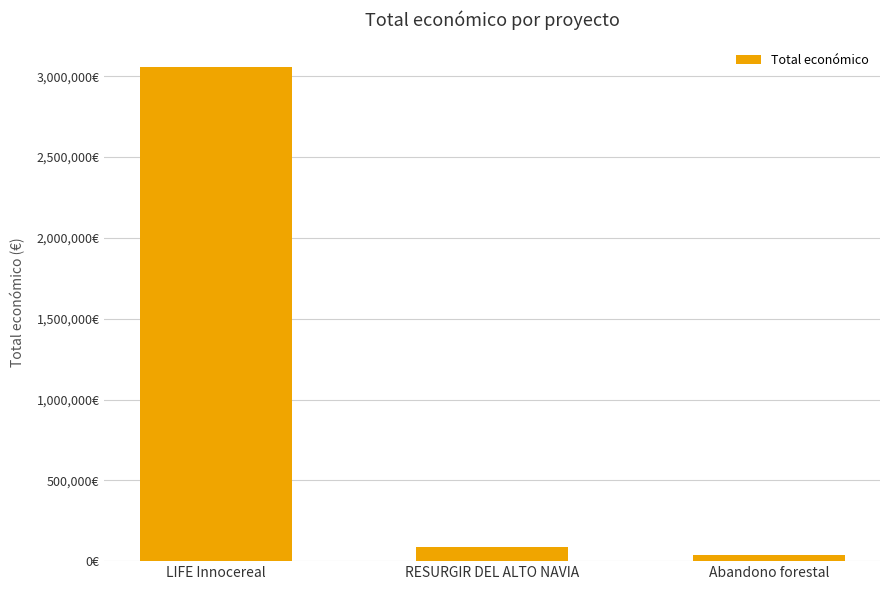

List the labels in order of value, smallest first.

Abandono forestal, RESURGIR DEL ALTO NAVIA, LIFE Innocereal